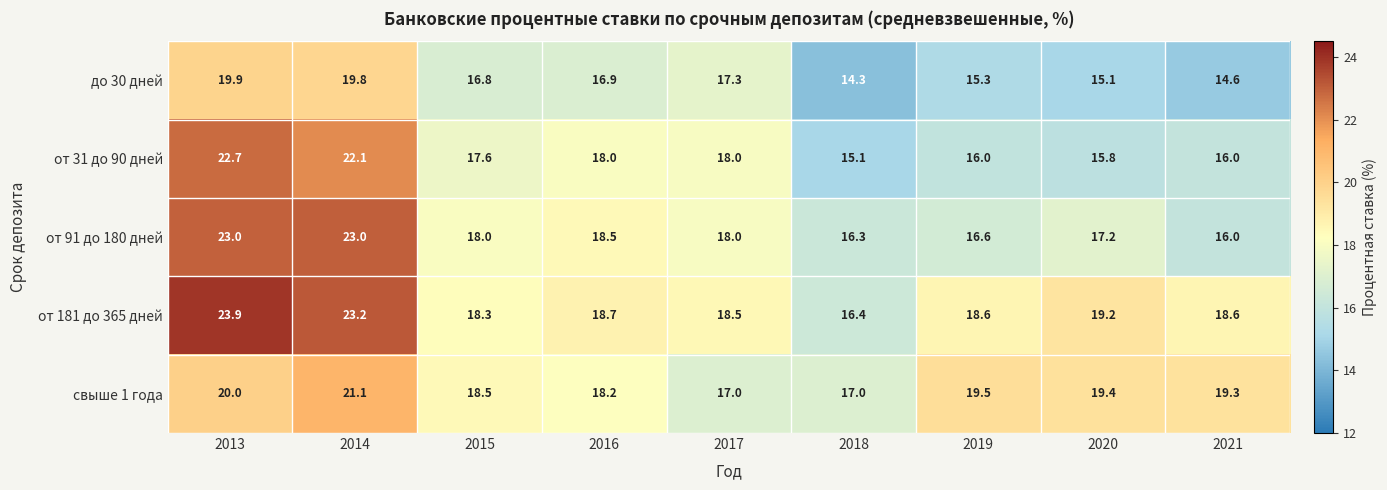

What is the difference between the от 31 до 90 дней values at 2020 and 2016?

2.2